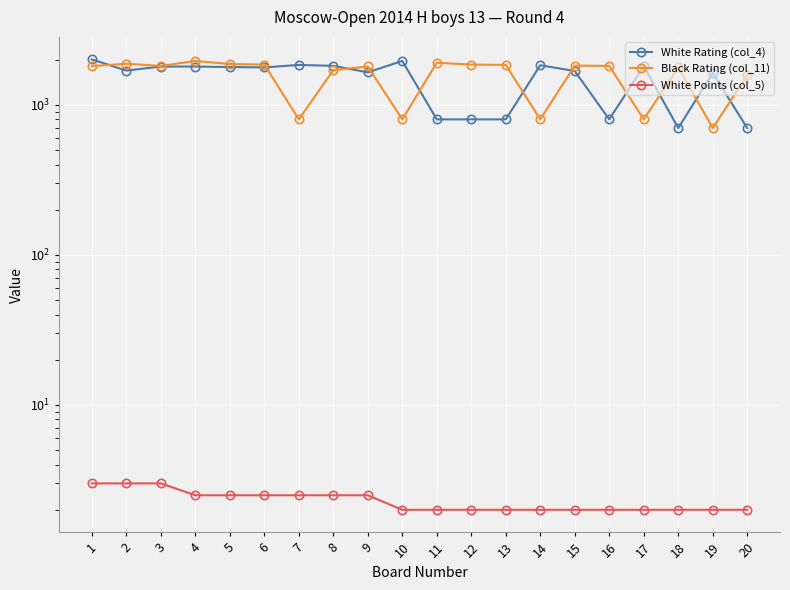

What are all the series names shown in the legend?

White Rating (col_4), Black Rating (col_11), White Points (col_5)